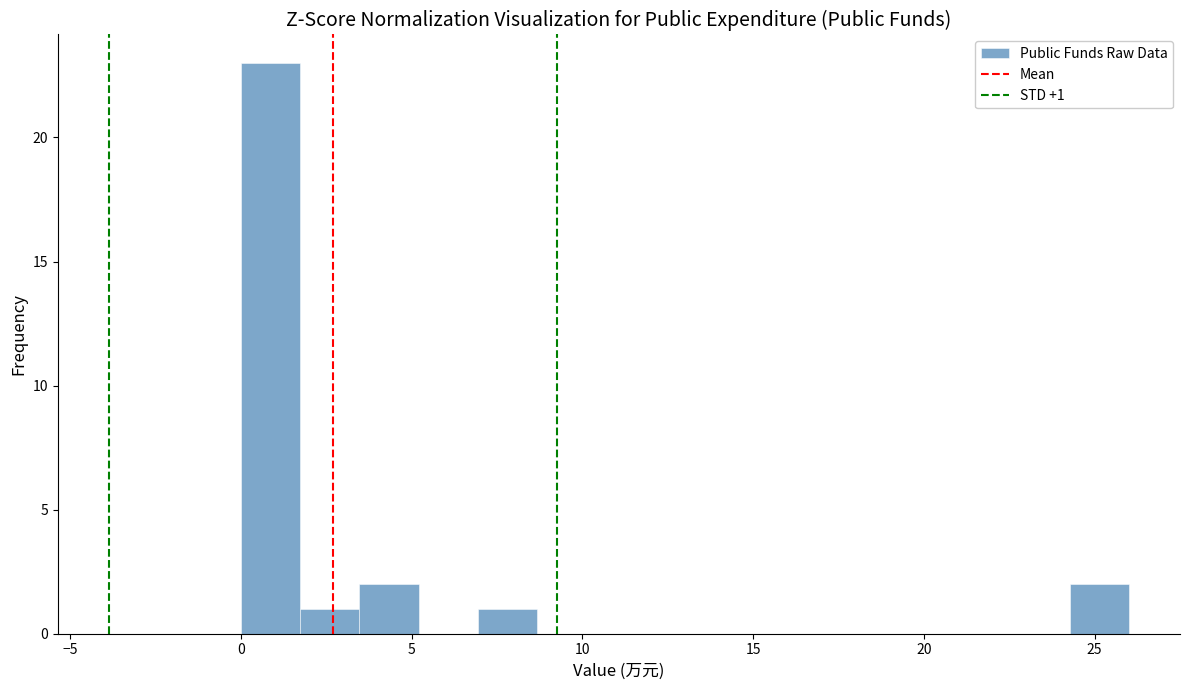

Around what value on the x-axis is the tallest bar? Give the approximate position of its centre, as read against the axis.

1.0